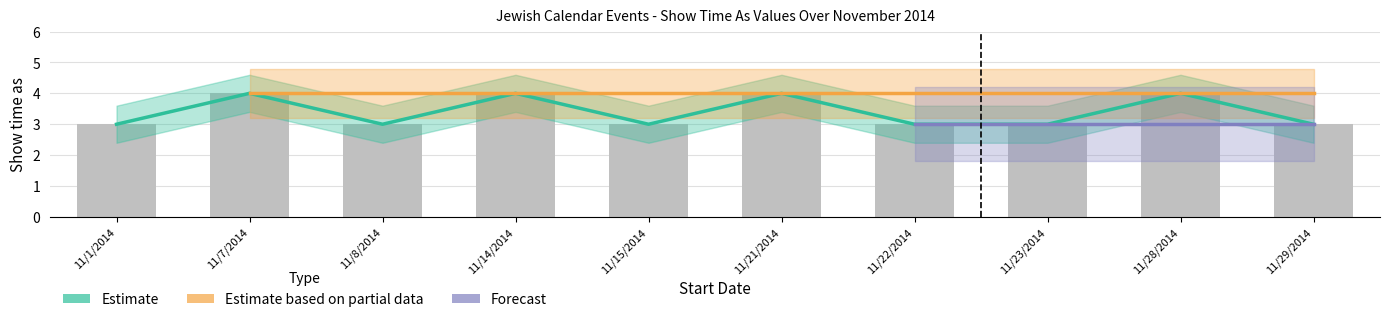

The value of All day events at 11/1/2014 is 3. True or false?

True